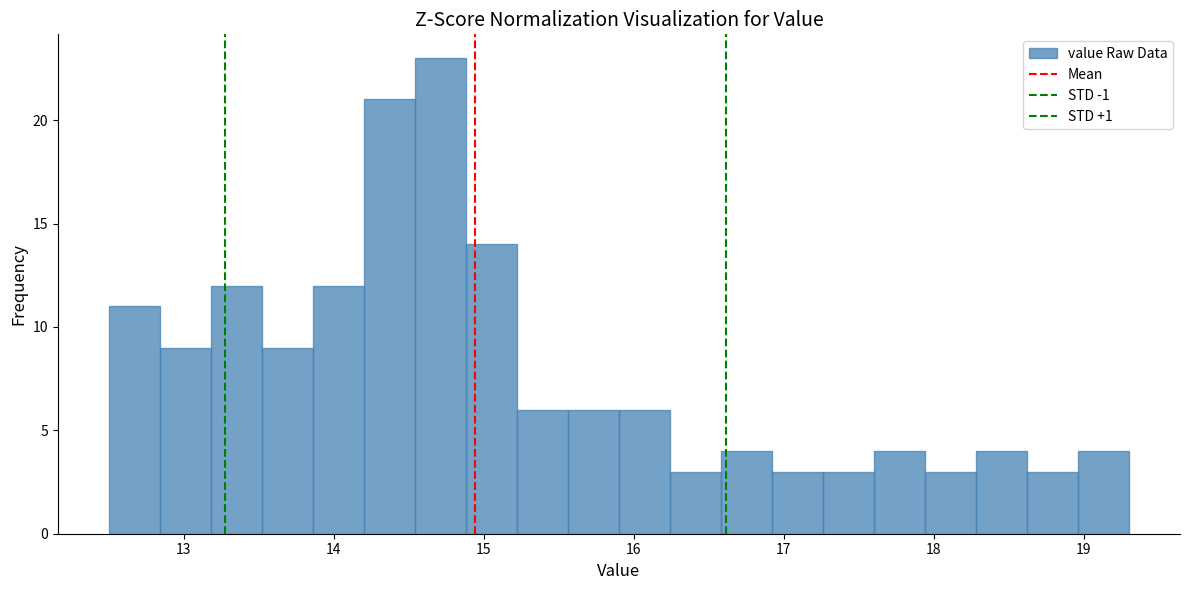

Around what value on the x-axis is the tallest bar? Give the approximate position of its centre, as read against the axis.

14.7